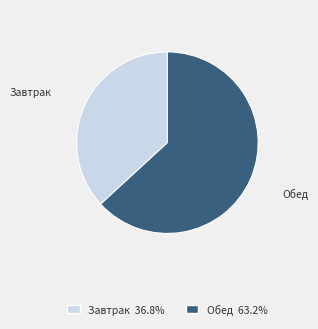

Which category has the biggest portion of the pie?

Обед